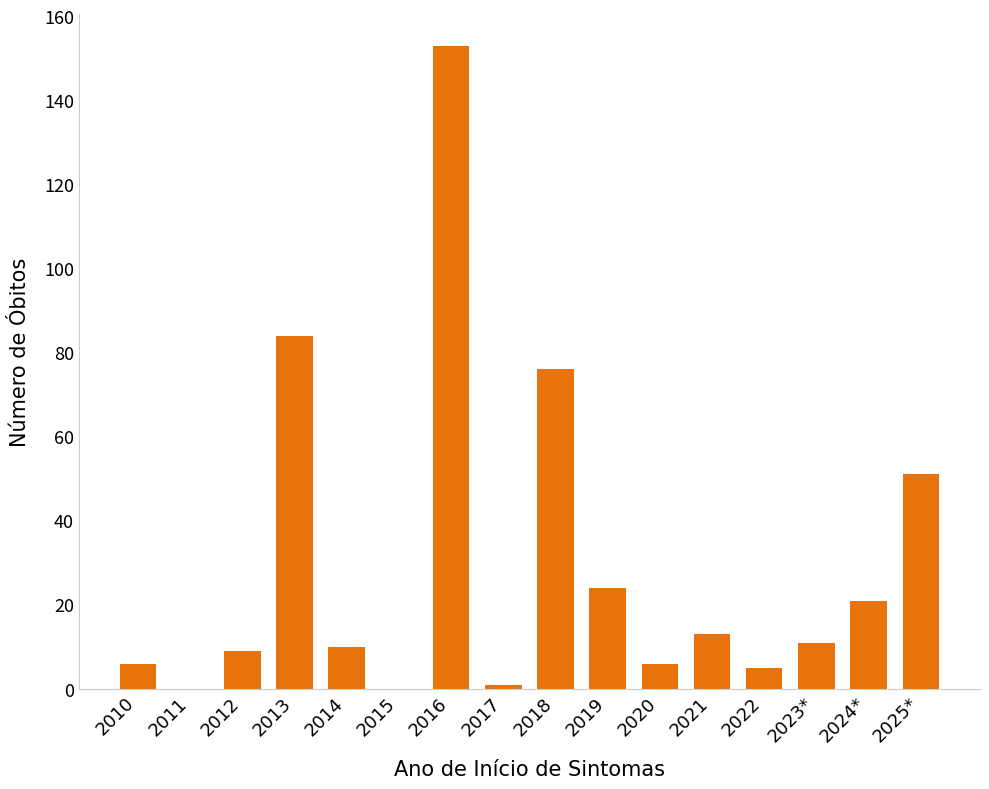

Is it true that the value at 2015 is -103?

False